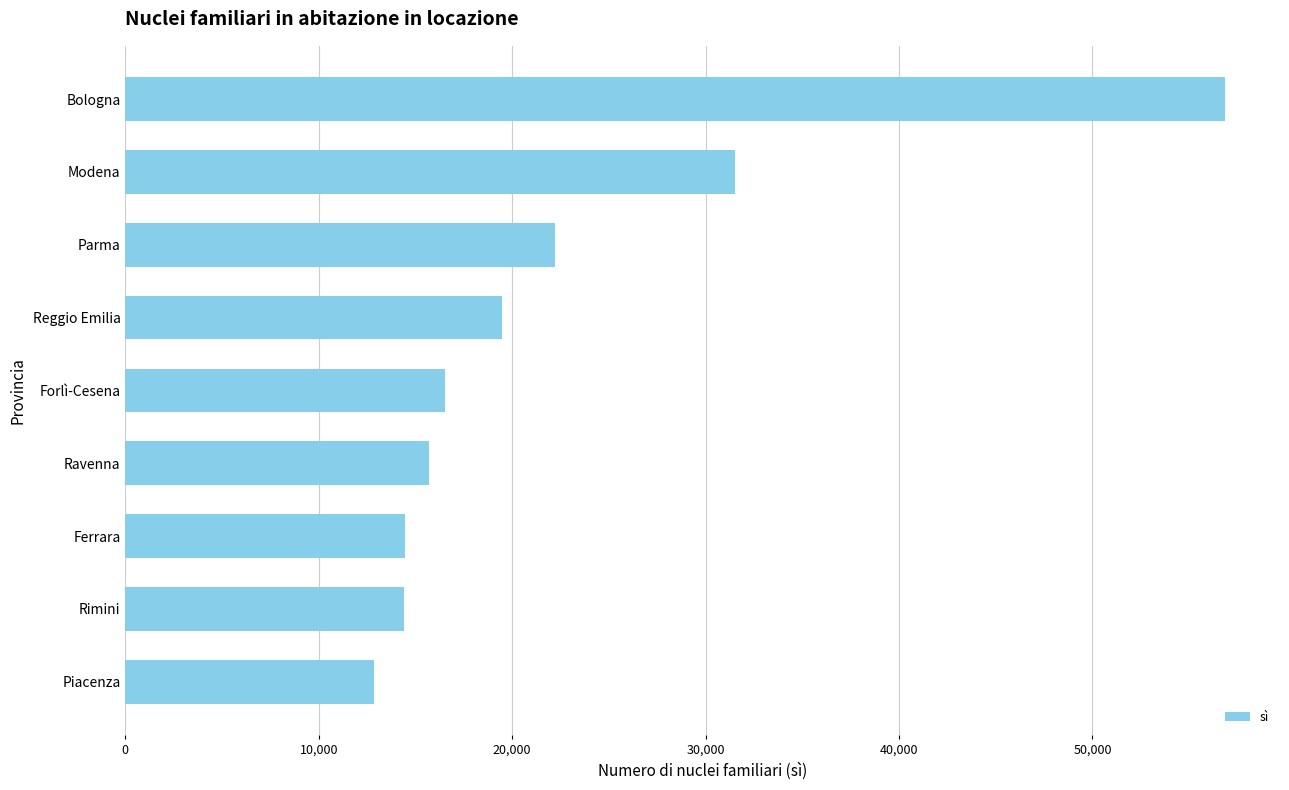

At which label is the value closest to 34867?

Modena